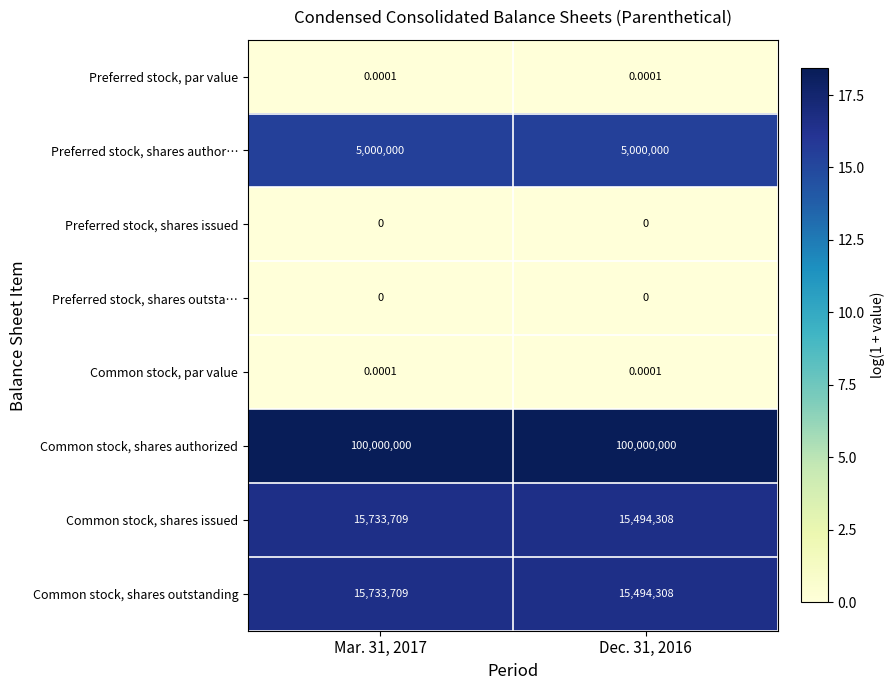

Is the value of Common stock, shares issued at Mar. 31, 2017 greater than the value of Preferred stock, par value at Mar. 31, 2017?

Yes